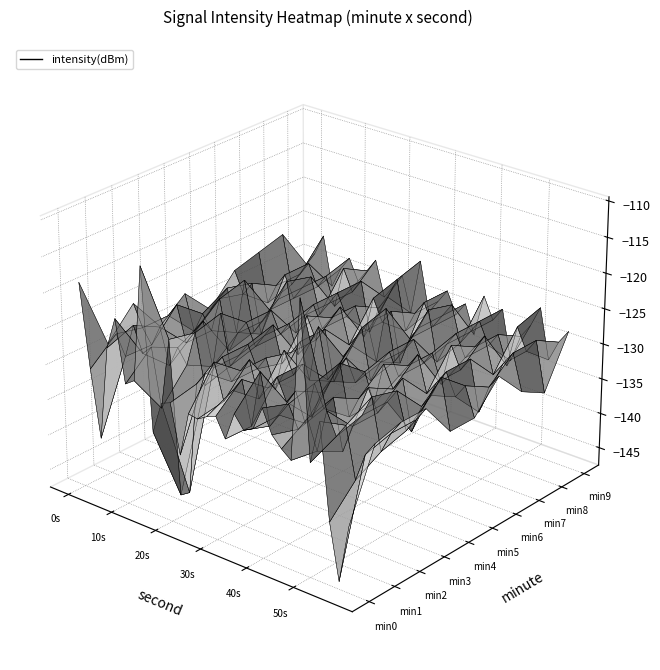

What is the total value across all series at 4?

-1285.4